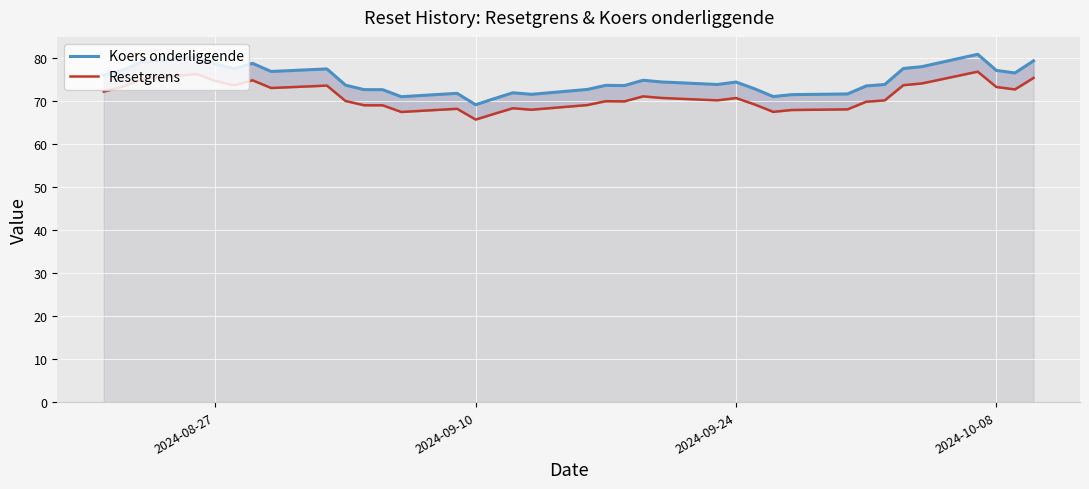

At how many categories does at least one series exceed 76?

15